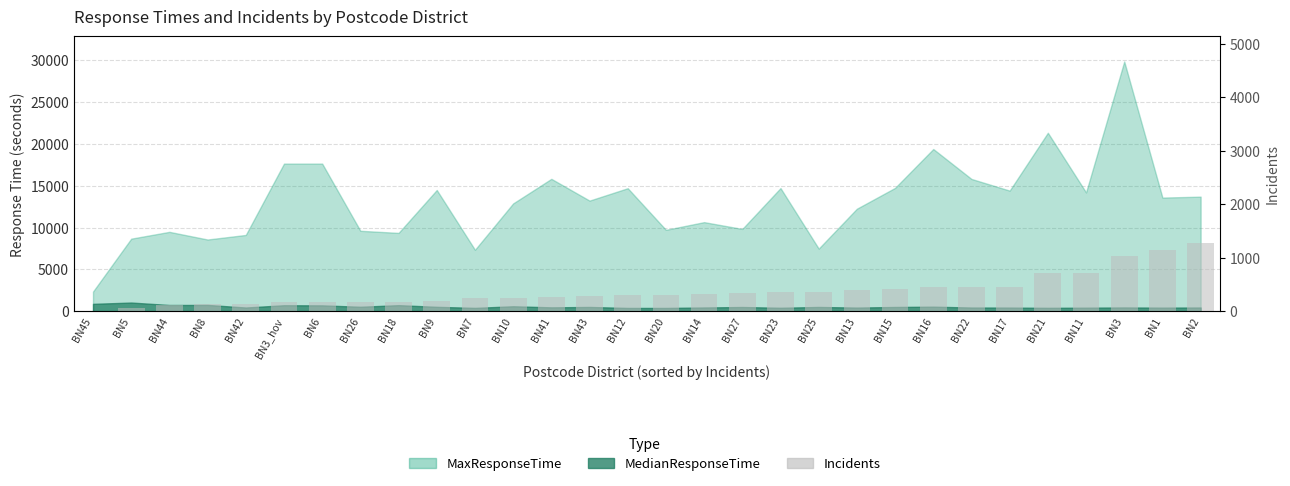

How many bars are there in total?

30